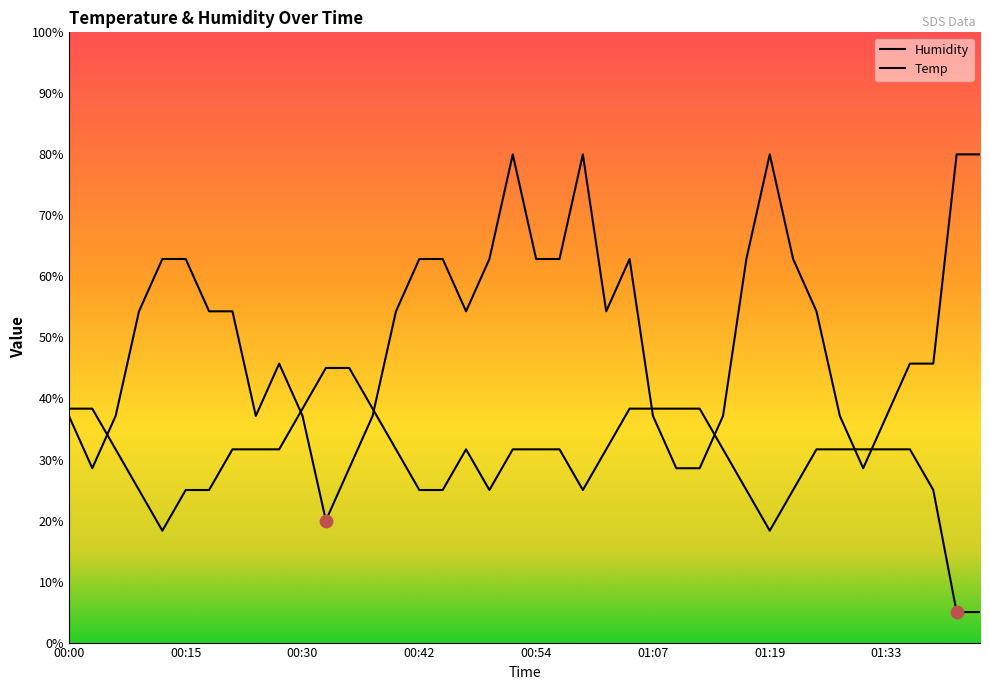

What is the total value across all series at 00:40?

86.0